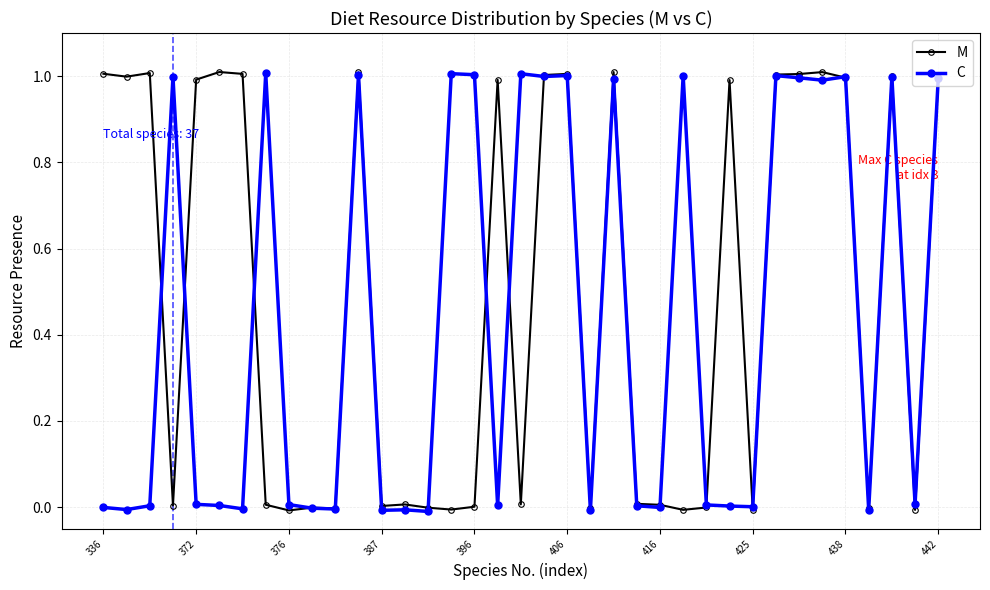

List the series in order of their overall mean, highest first.

M, C